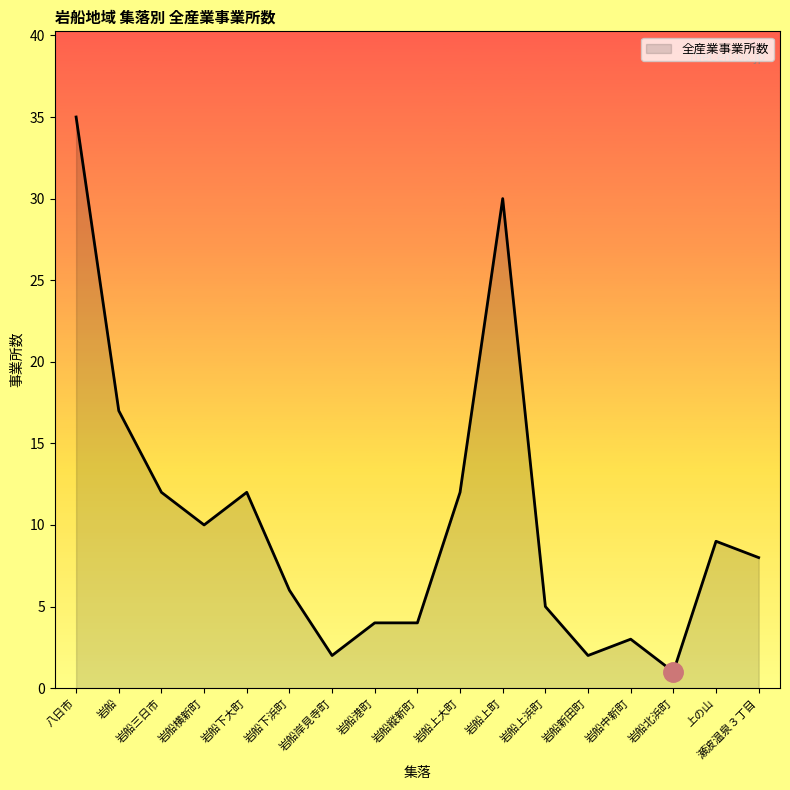

What is the average value?

10